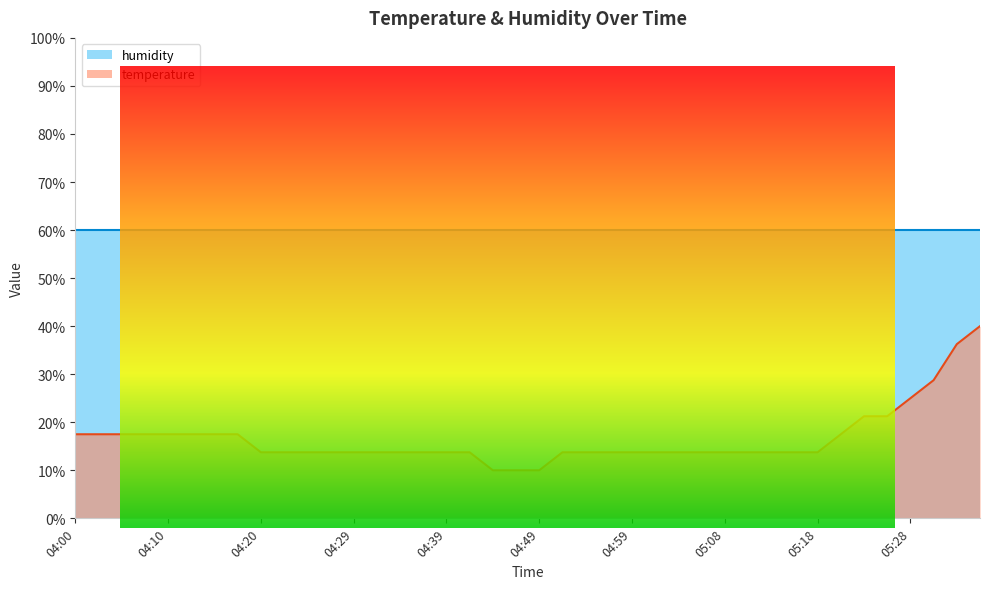

Is it true that temperature equals 13.7 at 05:18?

True